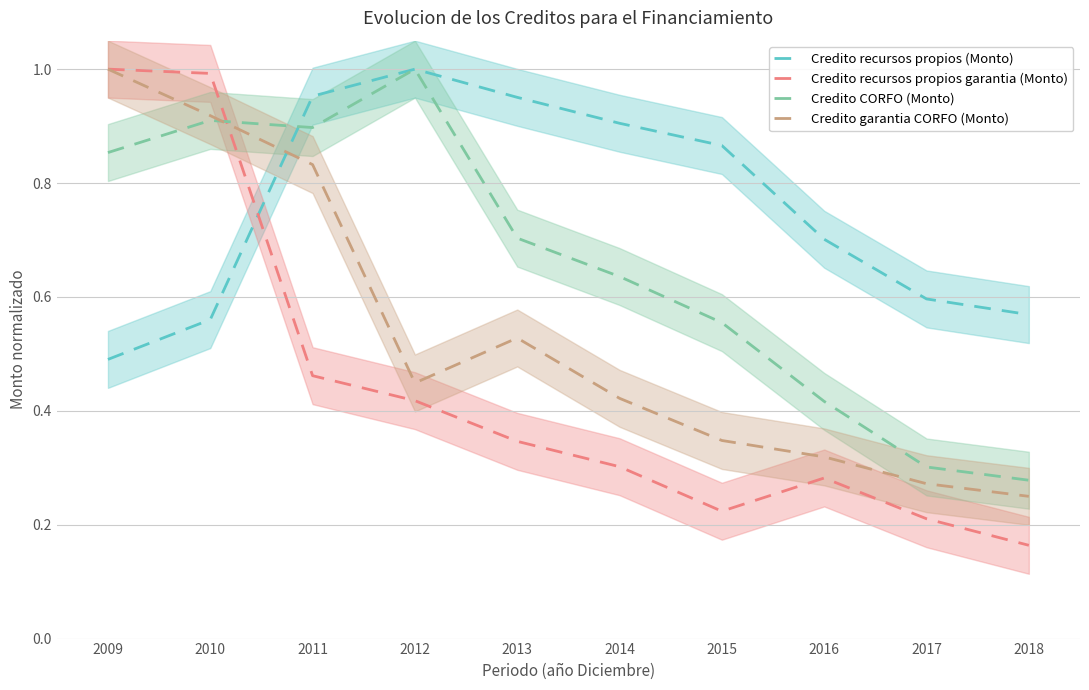

At 2017, list the series in order from largest to smallest.

Credito recursos propios (Monto), Credito CORFO (Monto), Credito garantia CORFO (Monto), Credito recursos propios garantia (Monto)